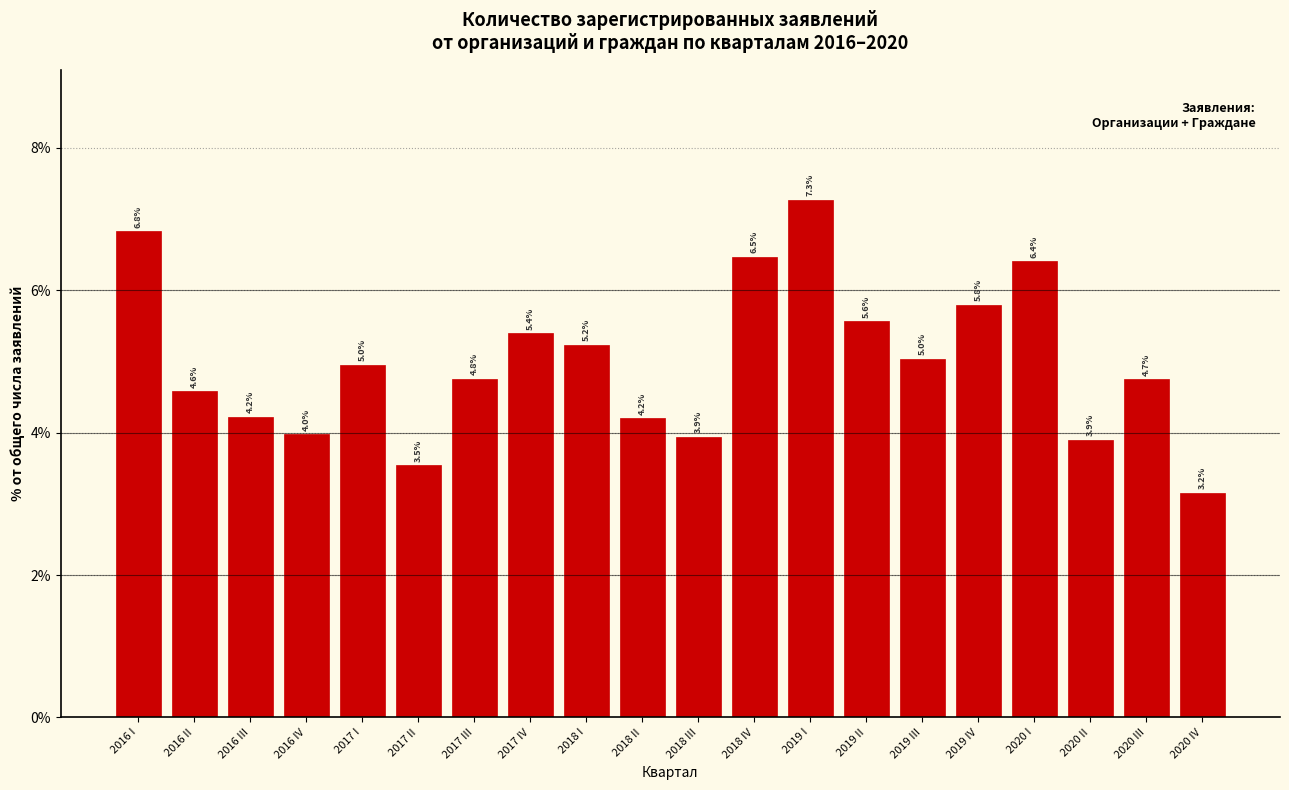

Reading left to right, what are all the values shown in this chart?

6.8	4.6	4.2	4.0	5.0	3.5	4.8	5.4	5.2	4.2	3.9	6.5	7.3	5.6	5.0	5.8	6.4	3.9	4.7	3.2